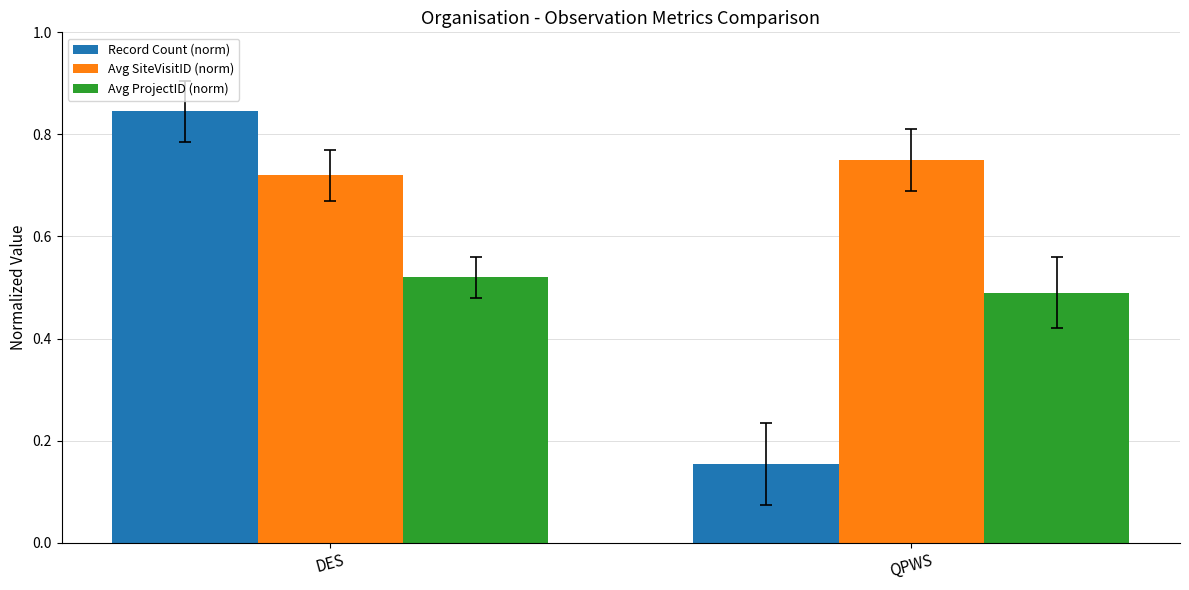

What are all the series names shown in the legend?

Record Count (norm), Avg SiteVisitID (norm), Avg ProjectID (norm)